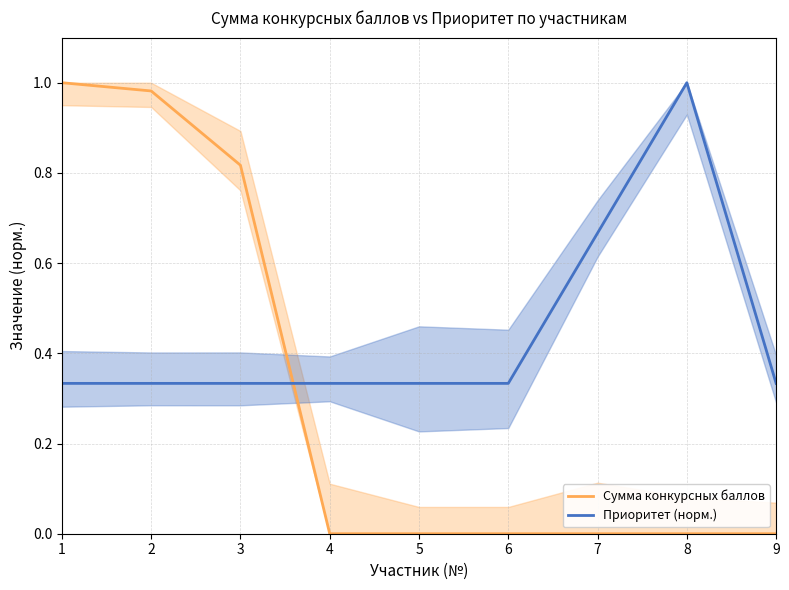

Reading left to right, what are all the values shown in this chart?

Сумма конкурсных баллов: 1.0	1.0	0.8	0.0	0.0	0.0	0.0	0.0	0.0
Приоритет (норм.): 0.3	0.3	0.3	0.3	0.3	0.3	0.7	1.0	0.3